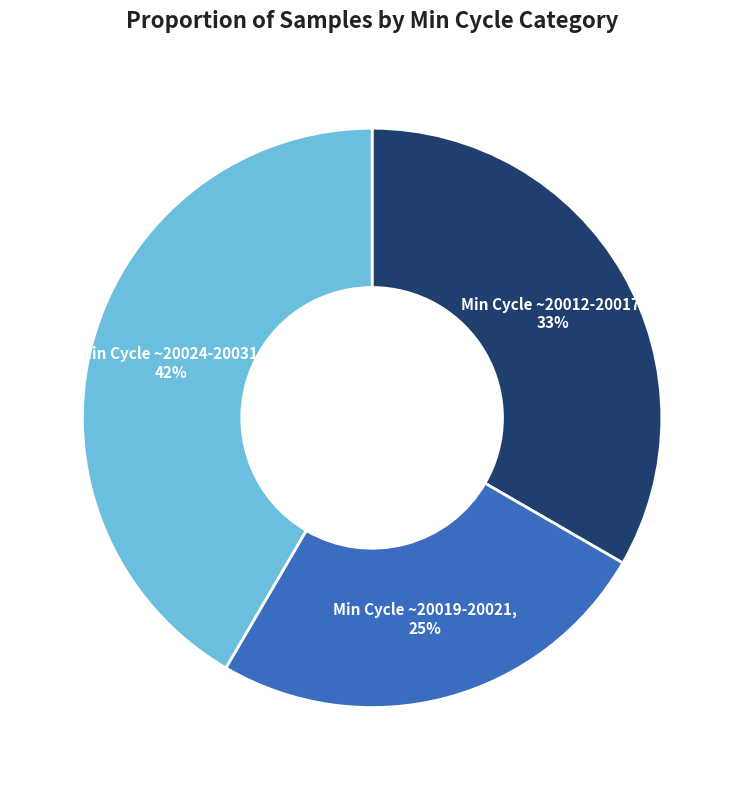

Is there any slice that represents more than half of the pie?

No